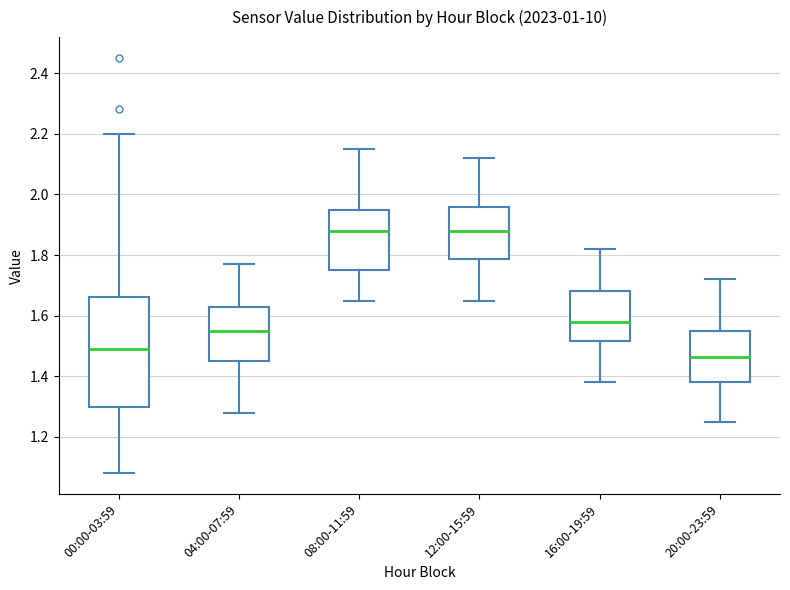

Reading left to right, read every box against the y-axis: the position of its median line, the range the box covers, and the ends of its whiskers. The values are not printed on the chart, so give them approximately, as read against the axis.

00:00-03:59: median 1.50, box 1.30 to 1.66, whiskers 1.08 to 2.20
04:00-07:59: median 1.56, box 1.46 to 1.64, whiskers 1.28 to 1.78
08:00-11:59: median 1.88, box 1.76 to 1.96, whiskers 1.66 to 2.16
12:00-15:59: median 1.88, box 1.78 to 1.96, whiskers 1.66 to 2.12
16:00-19:59: median 1.58, box 1.52 to 1.68, whiskers 1.38 to 1.82
20:00-23:59: median 1.46, box 1.38 to 1.56, whiskers 1.26 to 1.72